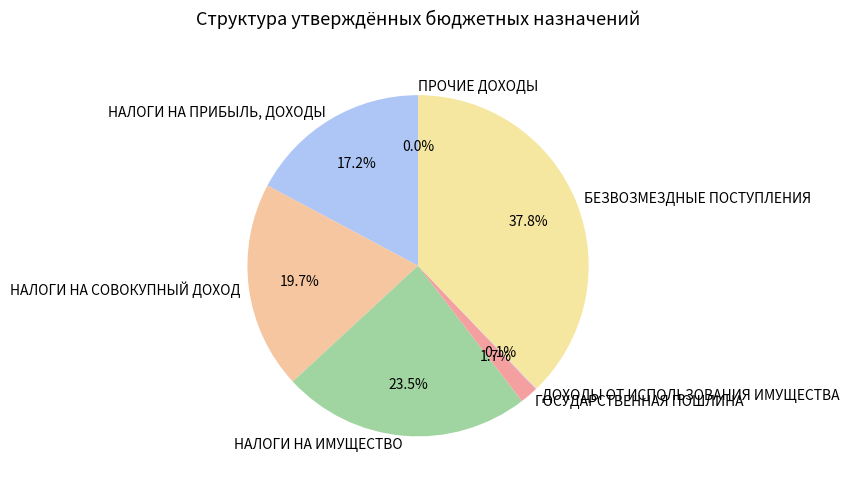

Is there a majority slice in this chart?

No